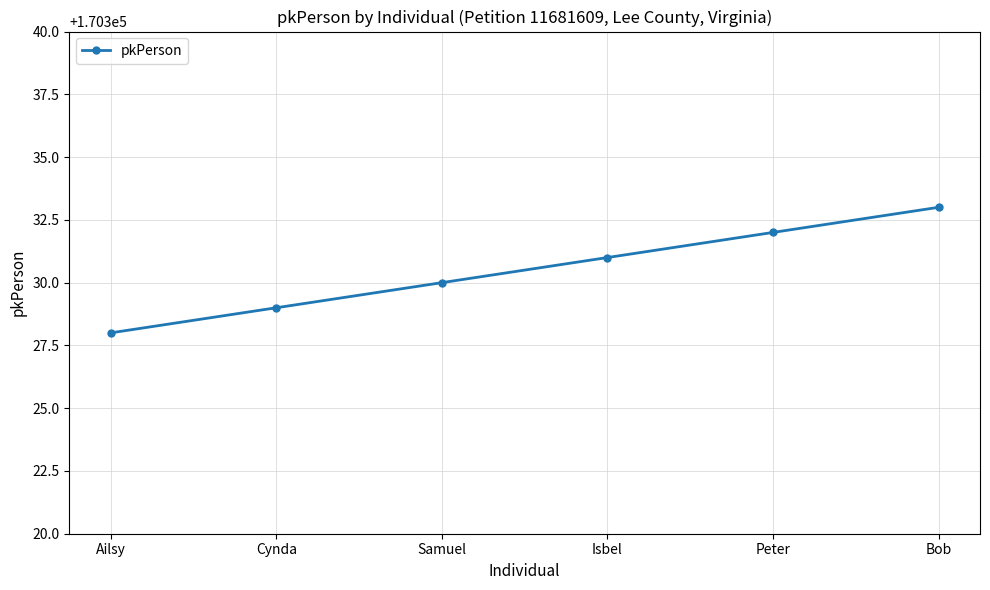

What is the label of the 3rd point from the left?

Samuel